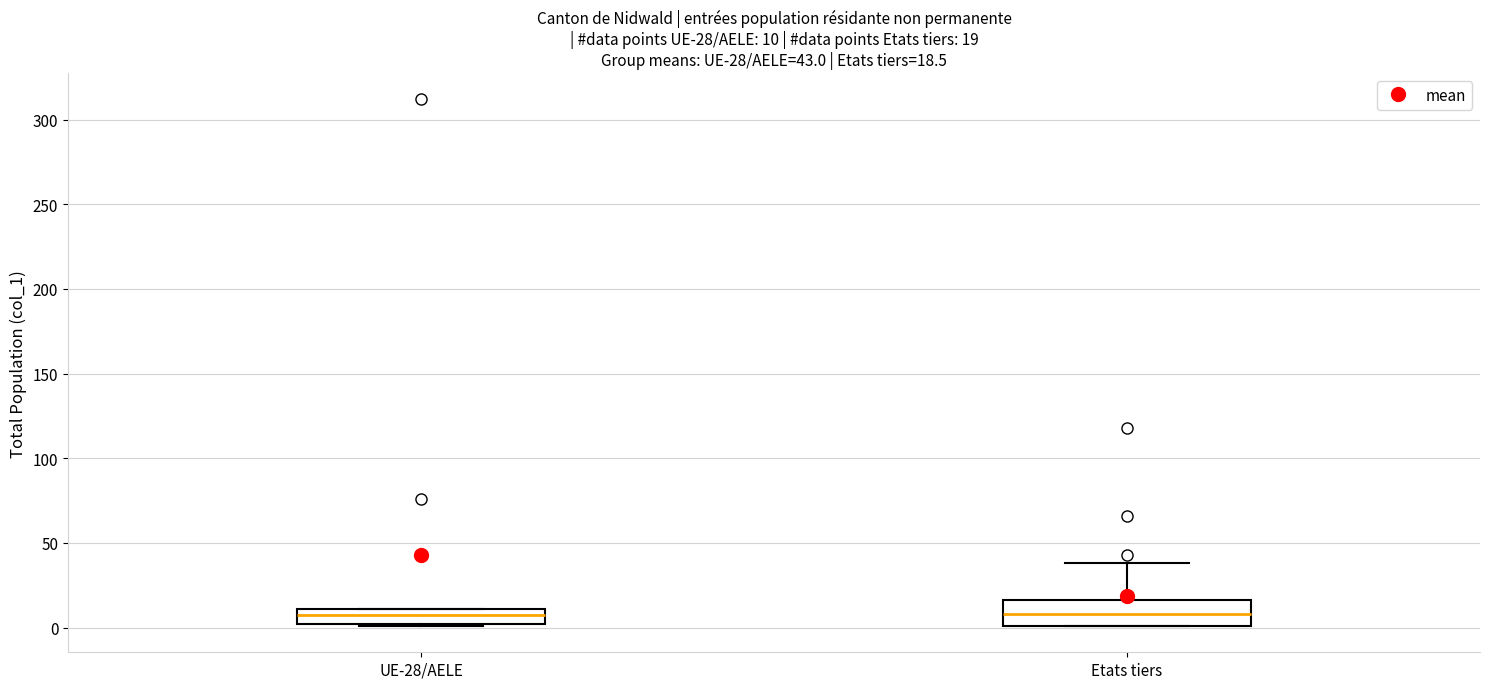

Which box is the tallest, from its lower edge to its upper edge?

Etats tiers